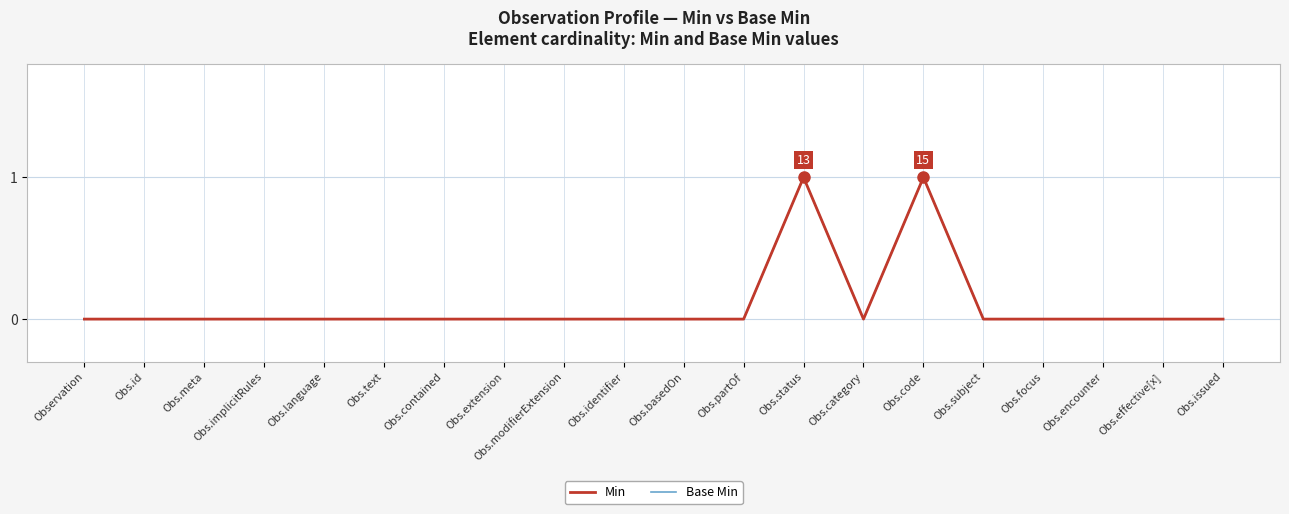

Does the chart display data point markers on the line(s)?

No